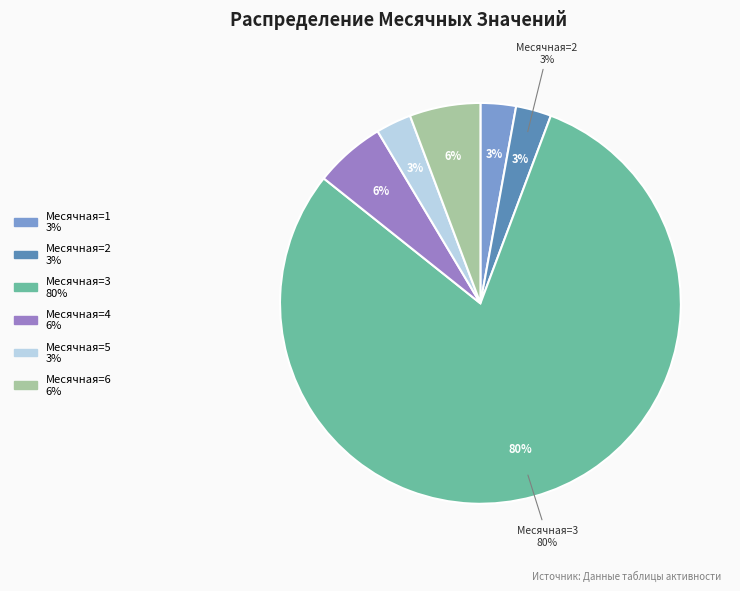

Does 3 account for over 50% of the chart?

No